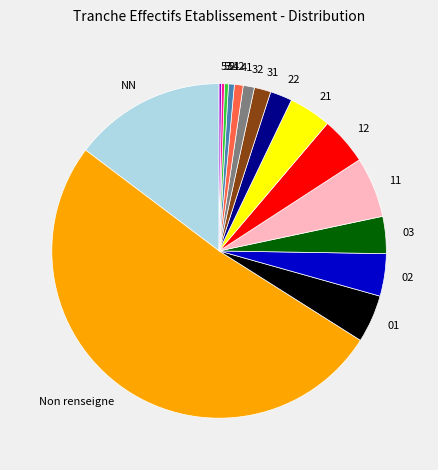

Which category accounts for the majority?

Non renseigne